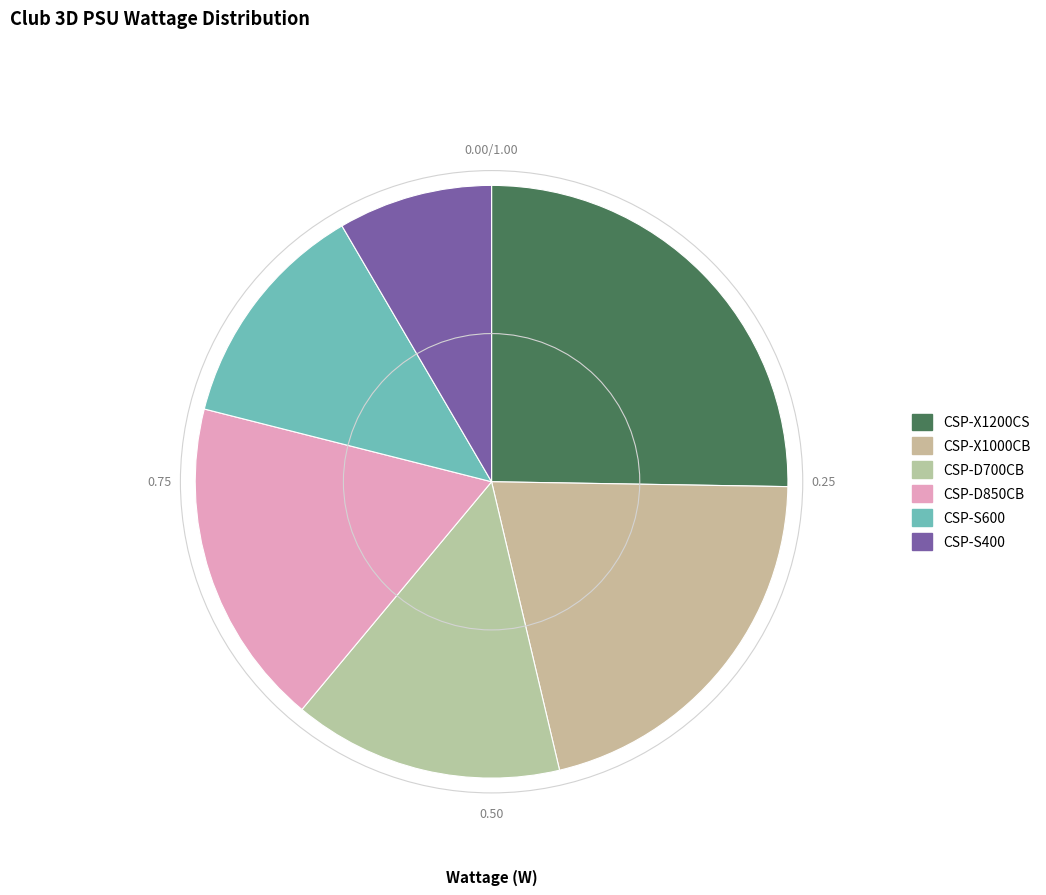

To the nearest percent, what is the difference between the CSP-D700CB and CSP-D850CB slice percentages?

3%